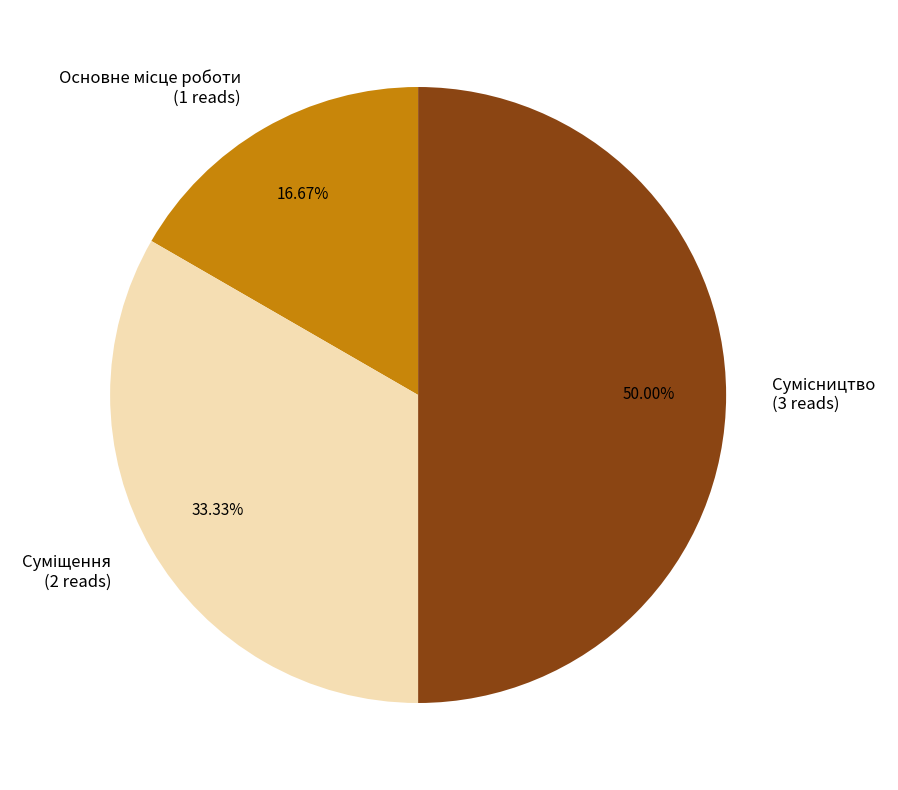

Rank the categories by value from lowest to highest.

Основне місце роботи, Суміщення, Сумісництво